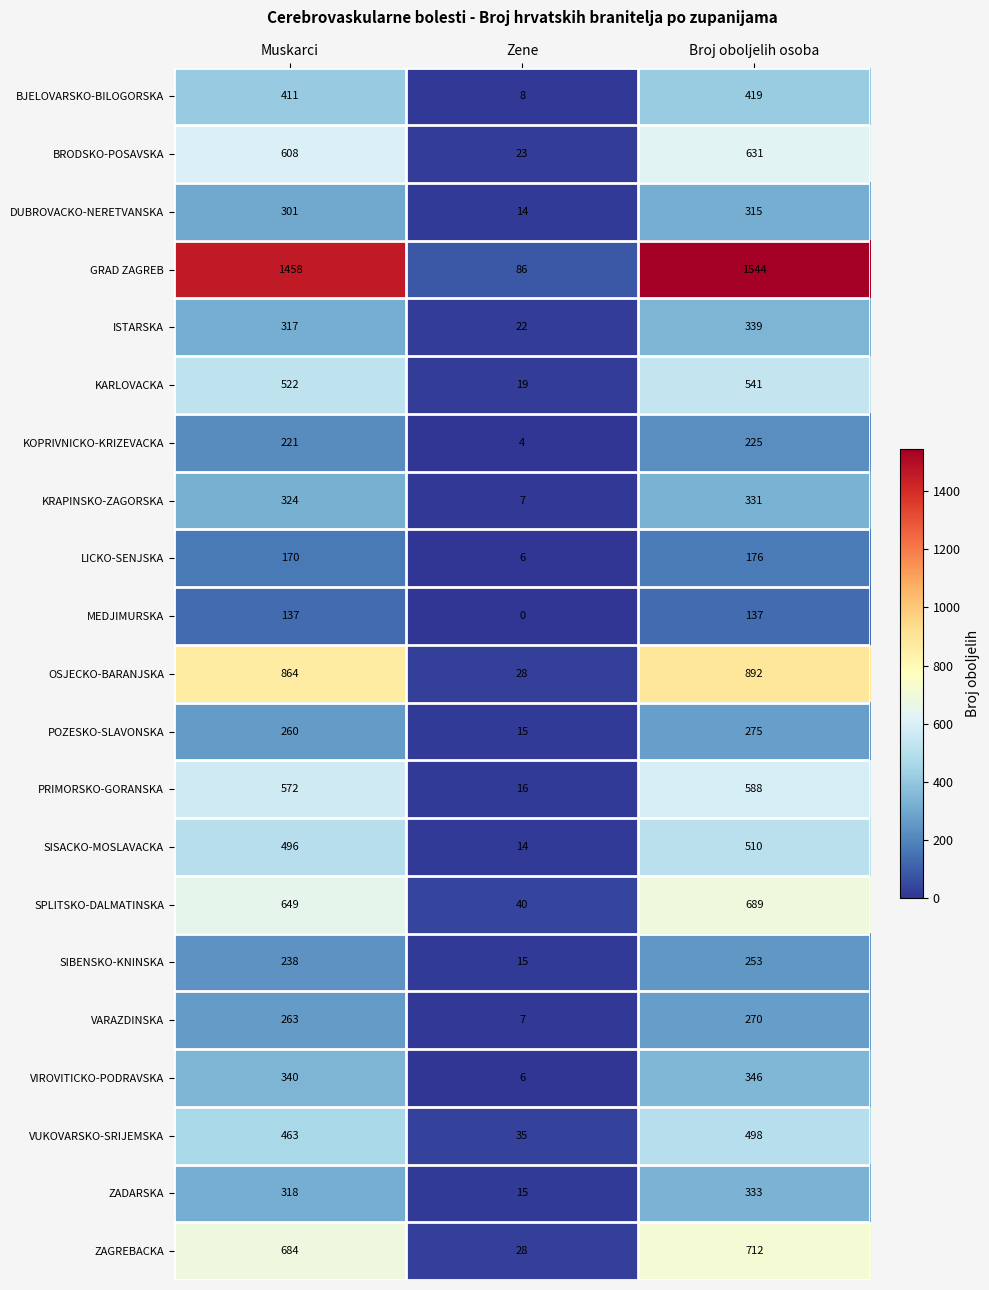

What is the approximate value of KARLOVACKA at Broj oboljelih osoba?

541